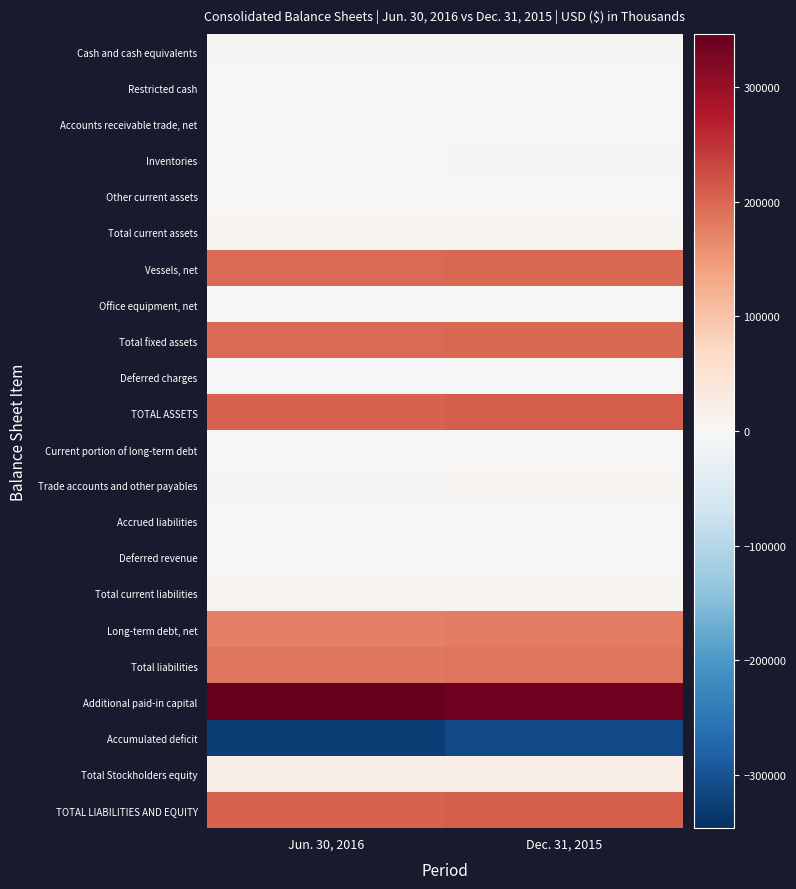

Count the number of data series in this chart.

22